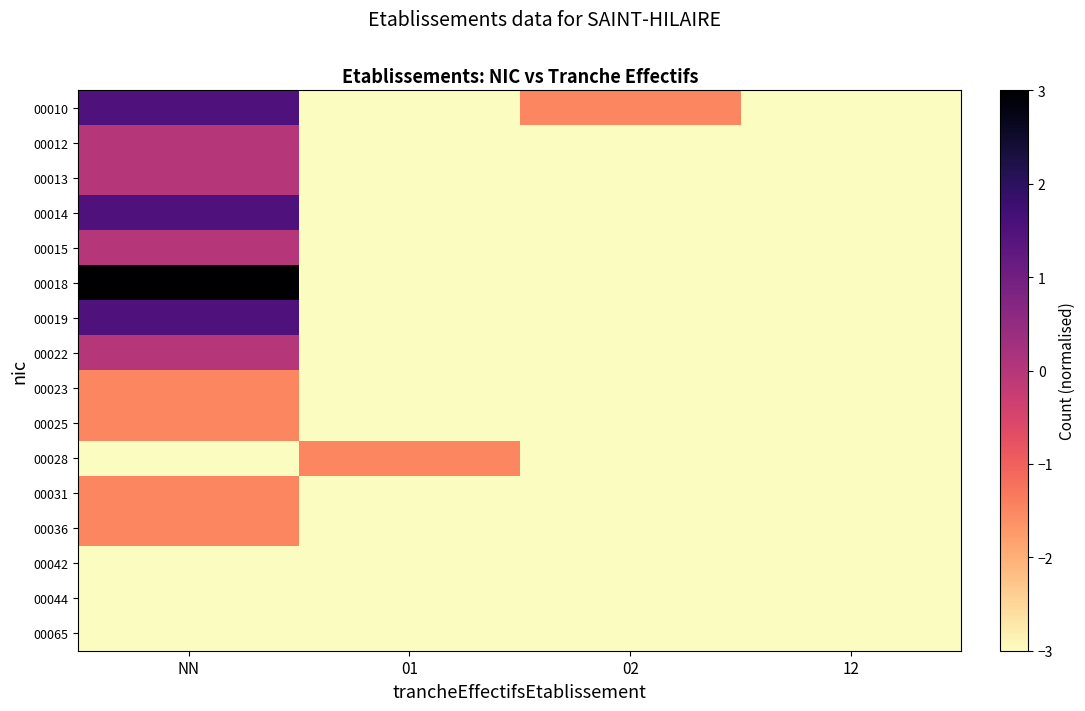

How many categories are shown in the chart?

4